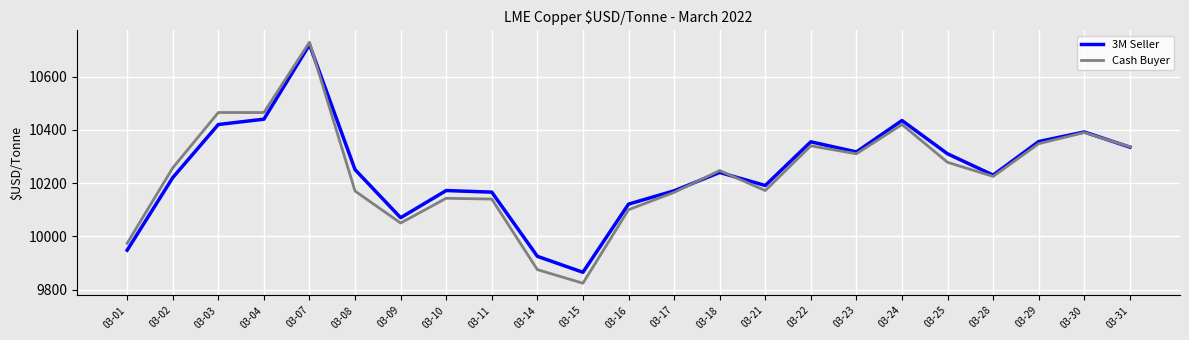

What are all the series names shown in the legend?

3M Seller, Cash Buyer